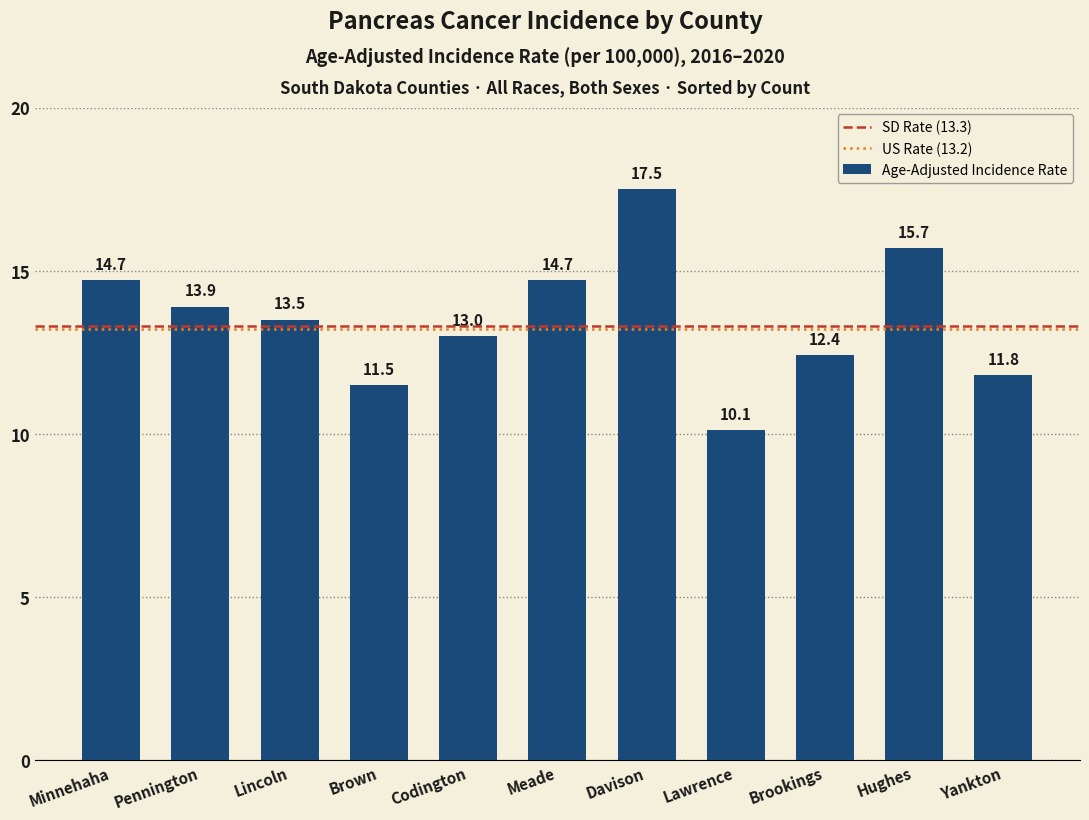

At which label is the value closest to 13?

Codington